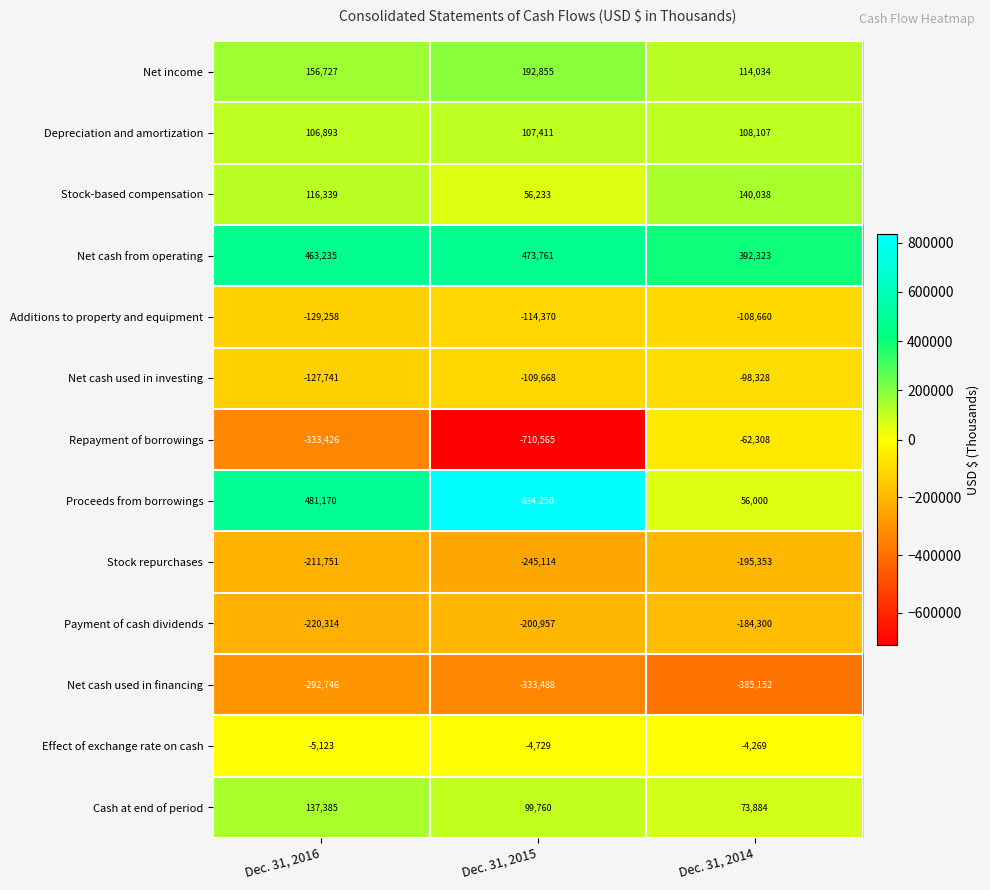

Count the number of categories in the chart.

3